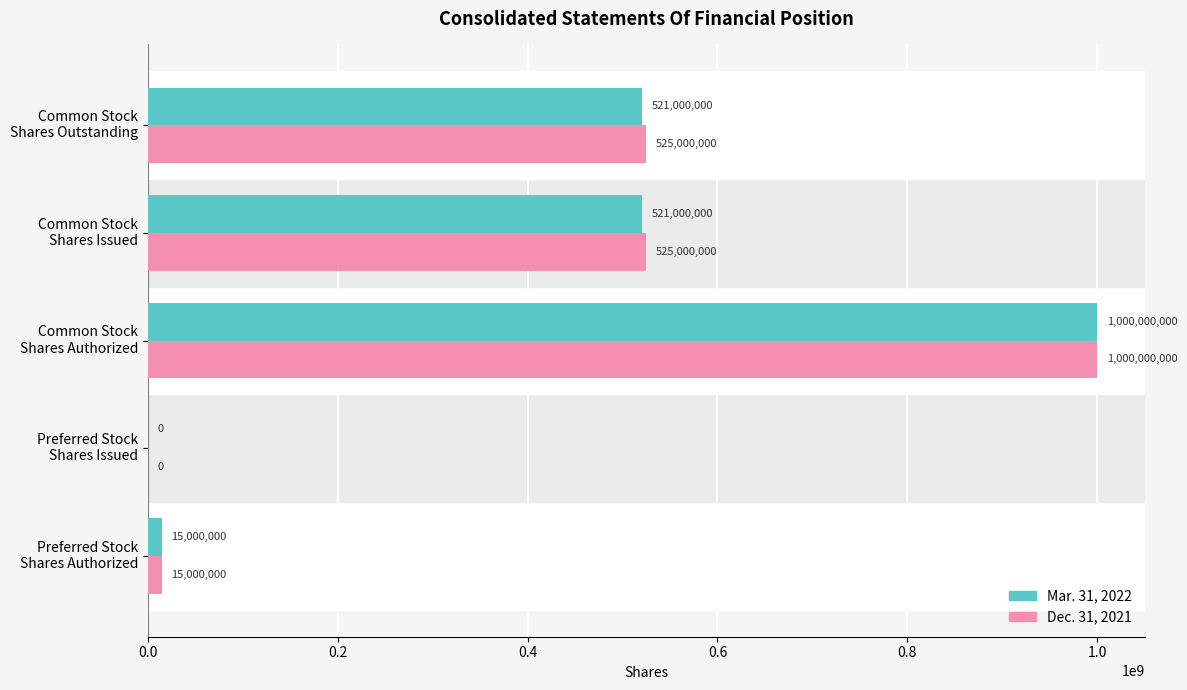

Which series has the largest total across all categories?

Dec. 31, 2021